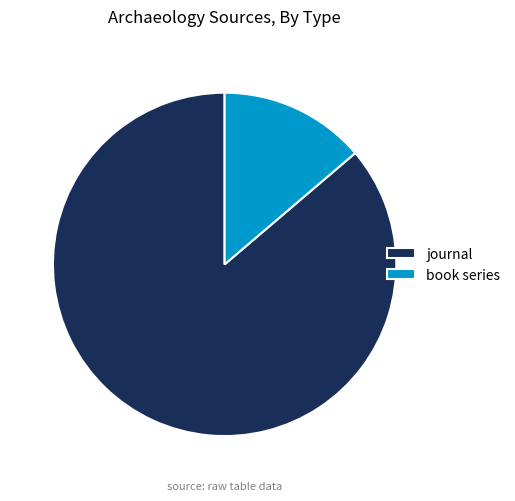

Is the sum of book series and journal greater than half?

Yes